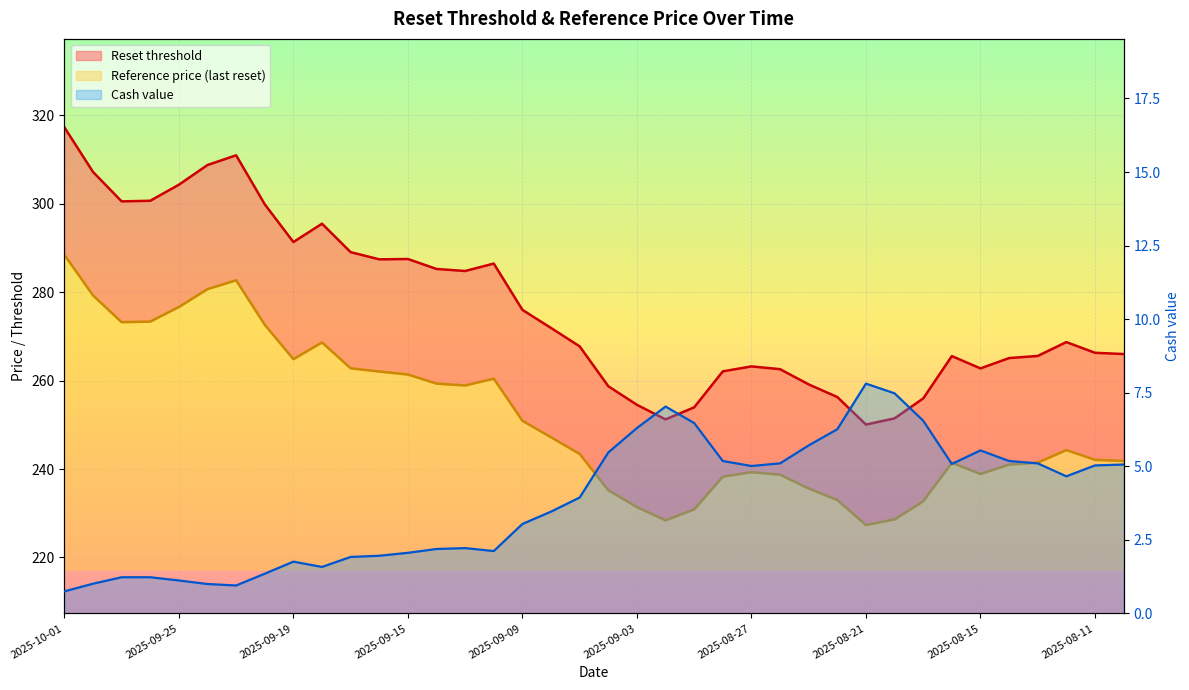

Which series has the largest total across all categories?

Reset threshold